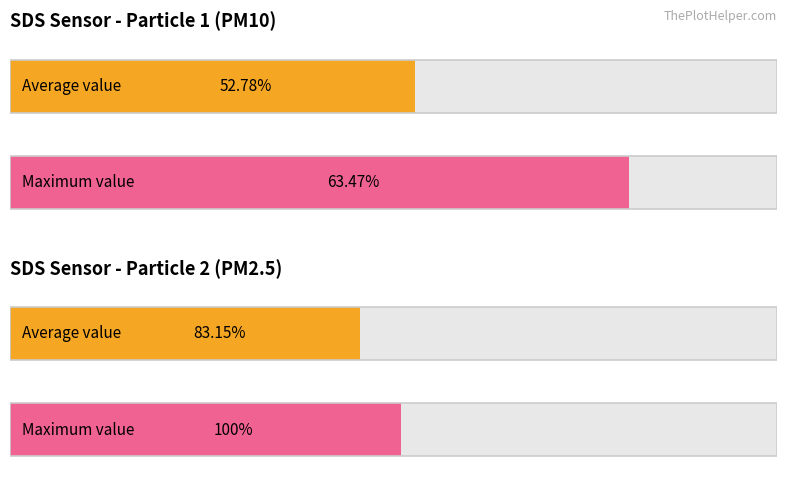

Is it true that SDS_P2 equals 2.7 at 00:08?

False